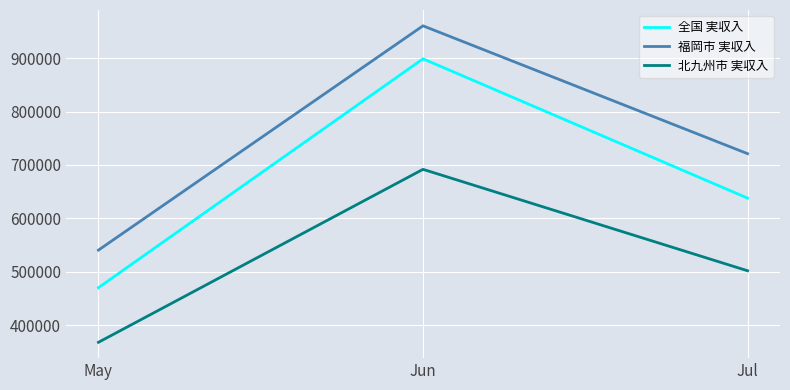

What is the maximum value for 全国 実収入?

898984